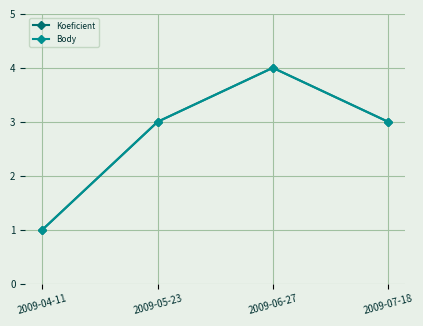

What is the sum of all Koeficient values?

11